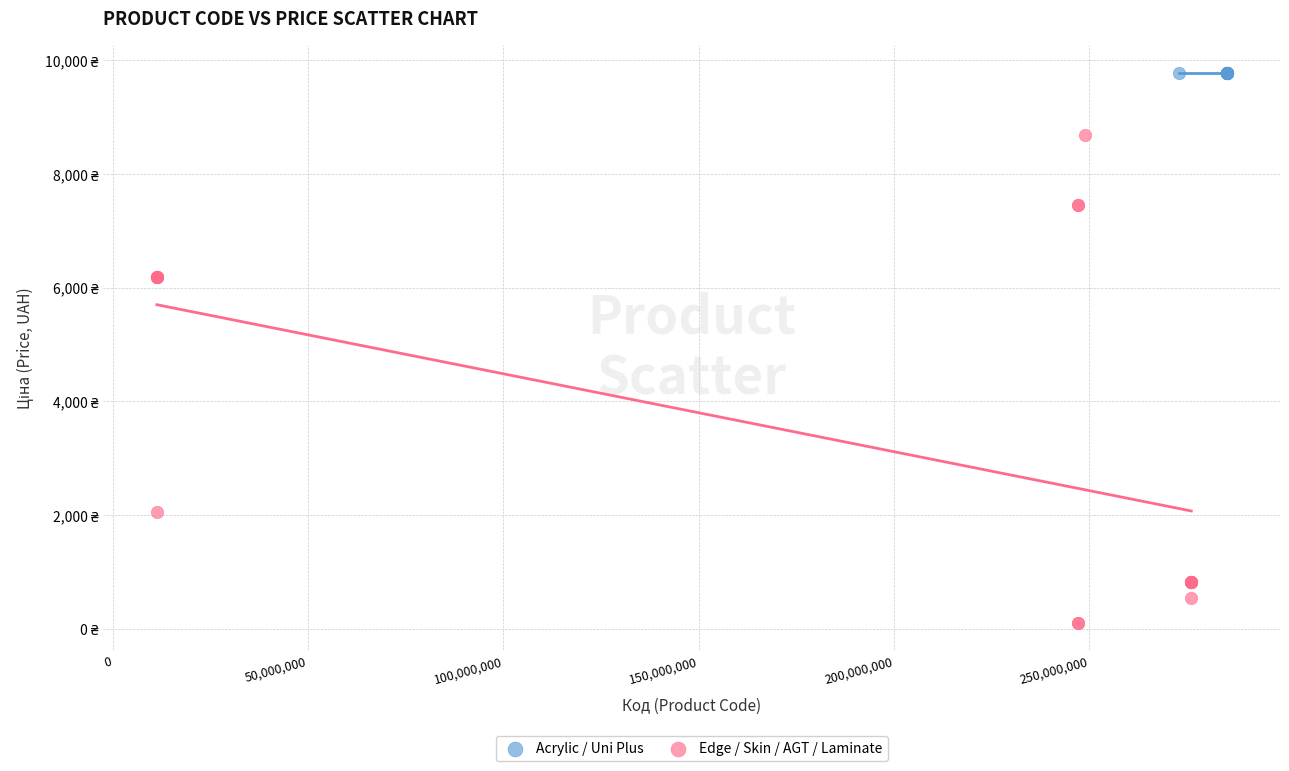

What are all the series names shown in the legend?

Acrylic / Uni Plus, Edge / Skin / AGT / Laminate